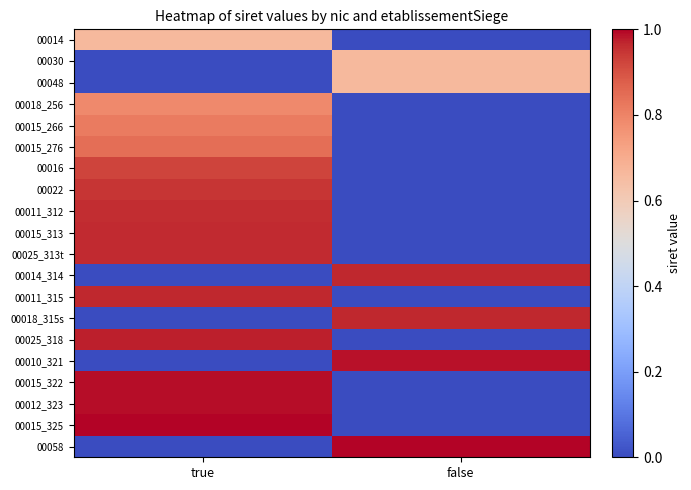

Which series changed the most between true and false?

00058